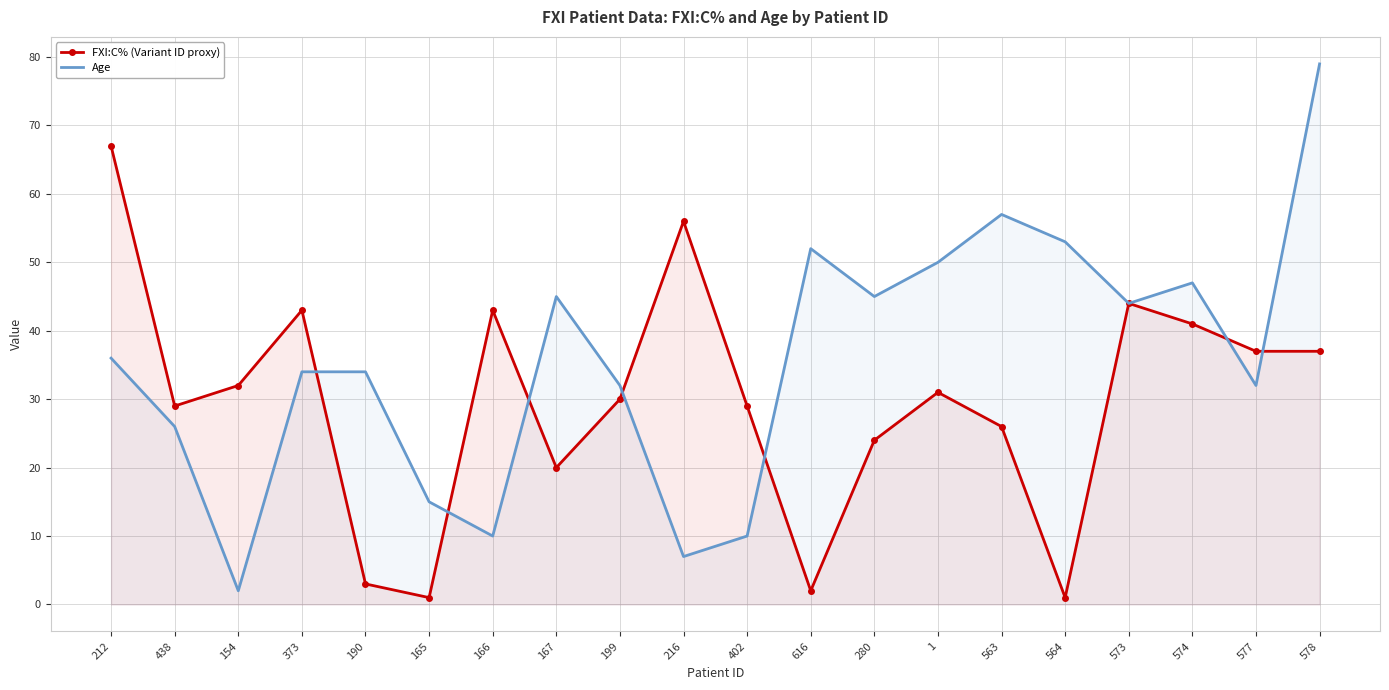

Read the Age value at 165.

15